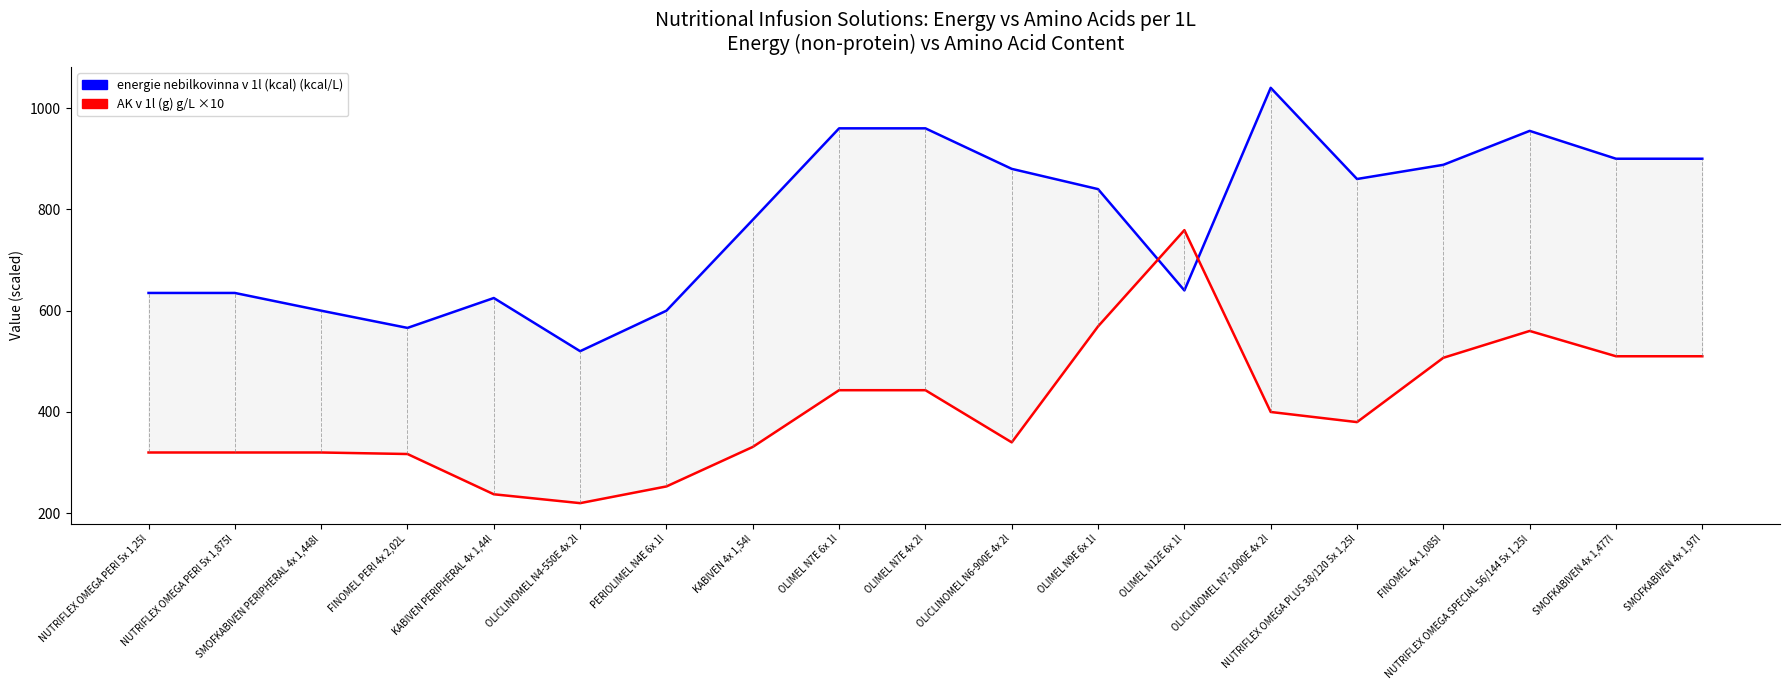

True or false: energie nebilkovinna v 1l (kcal) has more than 2 interior local peaks.

True